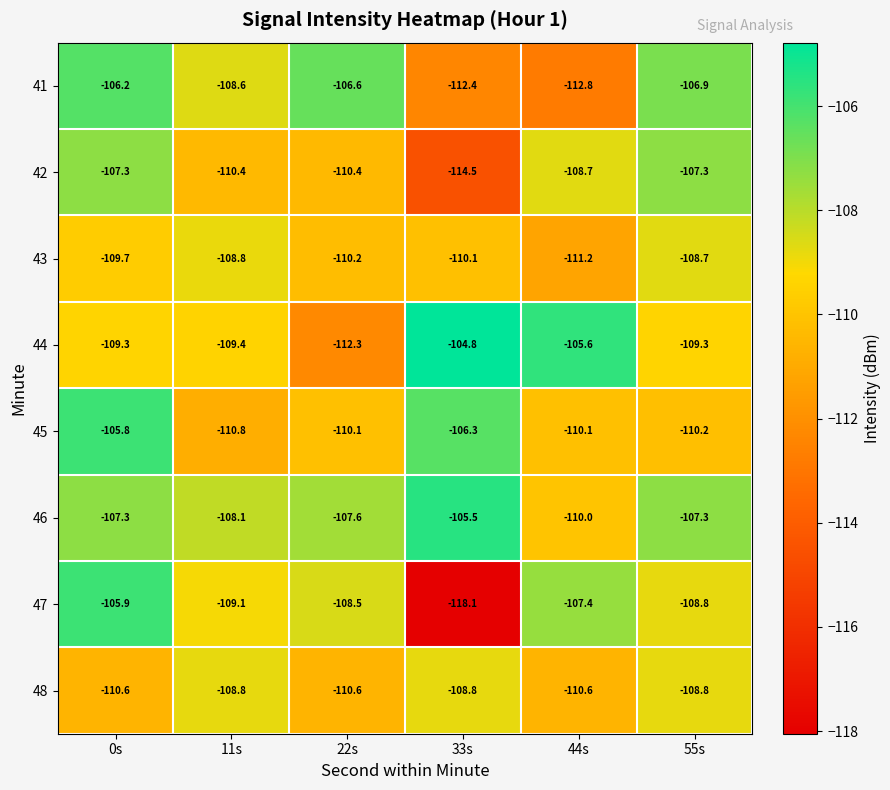

What is the maximum value for 44?

-104.8